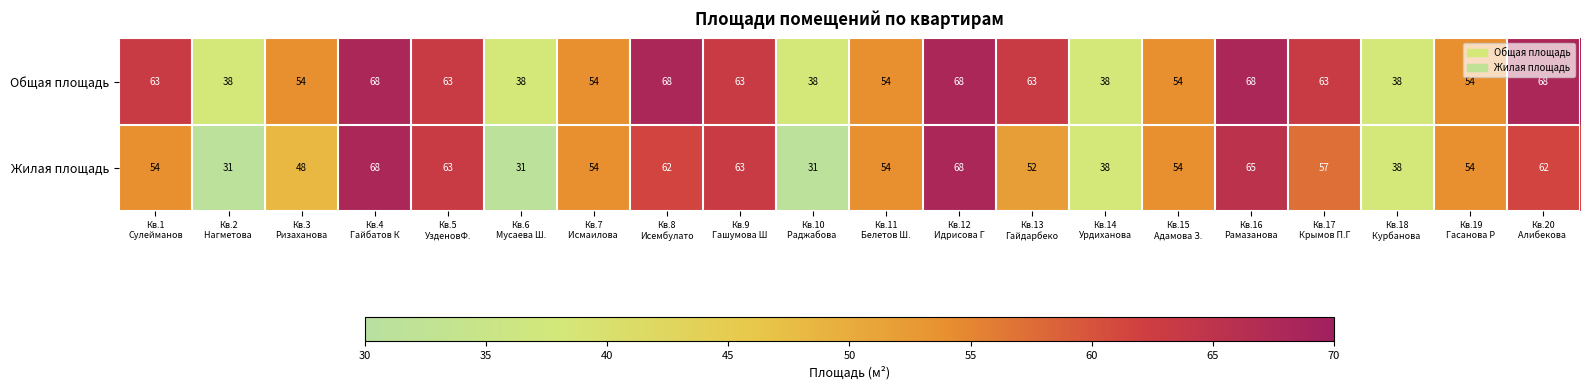

List the series in order of their overall mean, lowest first.

Жилая площадь, Общая площадь